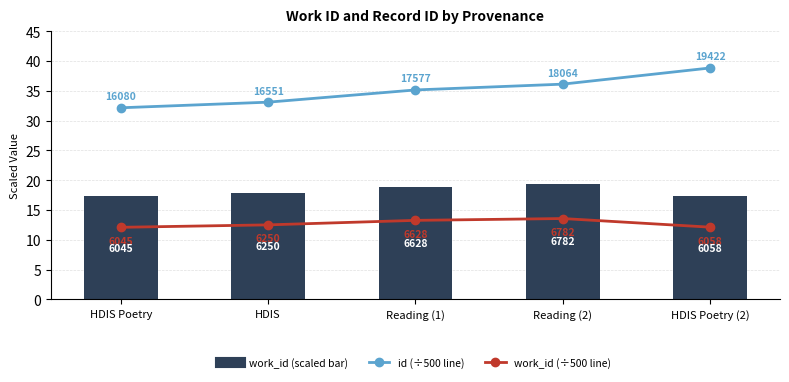

Which series has the largest total across all categories?

id (scaled ÷500)